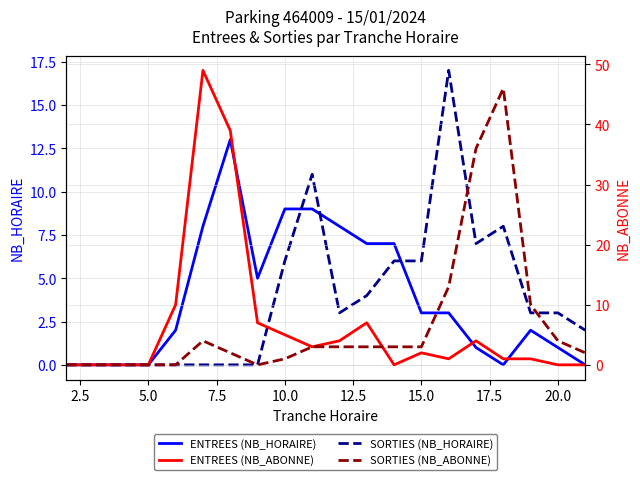

Which series has the largest total across all categories?

ENTREES (NB_ABONNE)